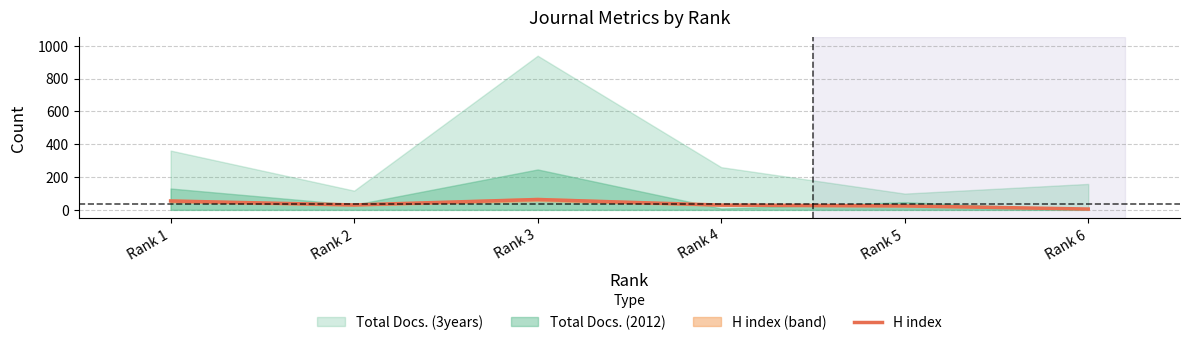

What is the value of the 3rd point from the left?

63